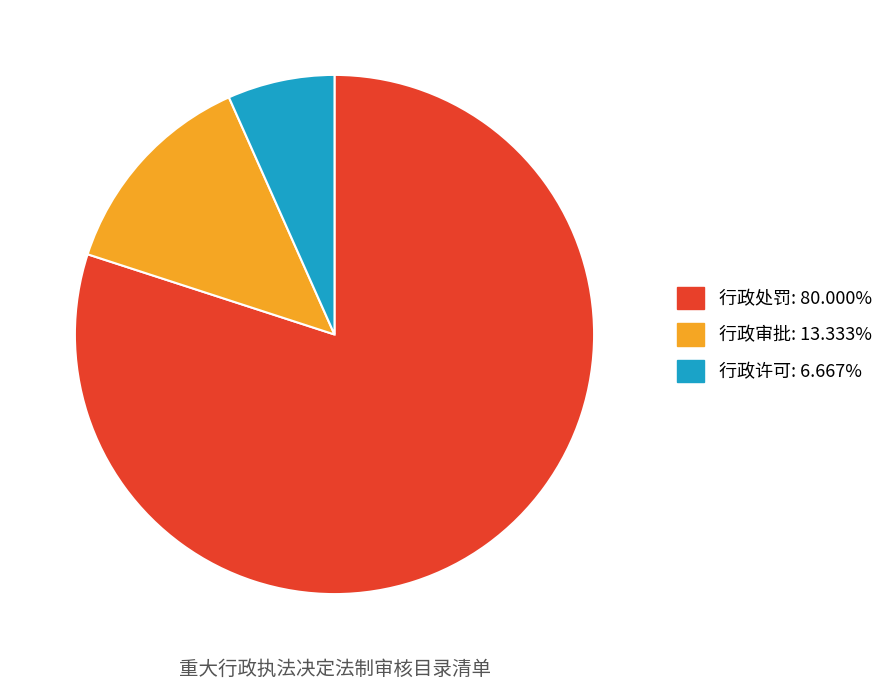

Is the sum of 行政审批 and 行政处罚 greater than half?

Yes